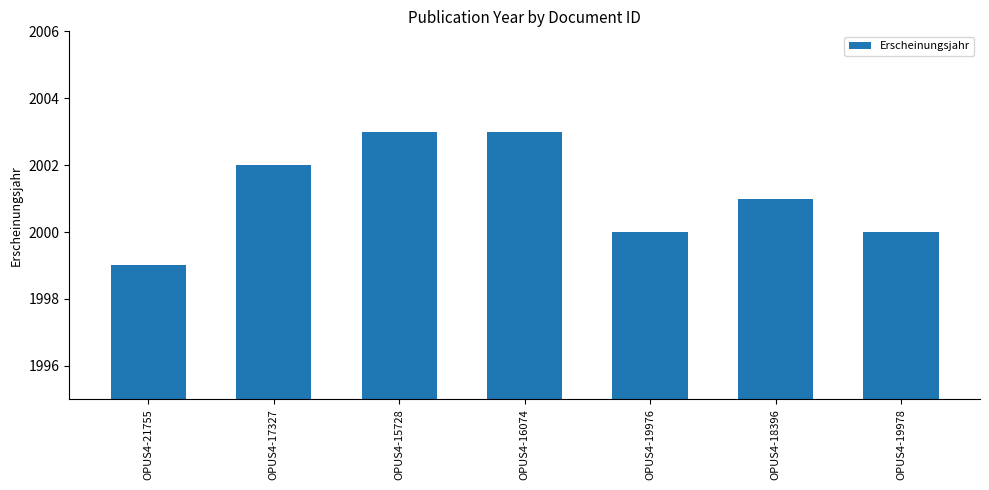

Which label corresponds to the smallest value in the chart?

OPUS4-21755